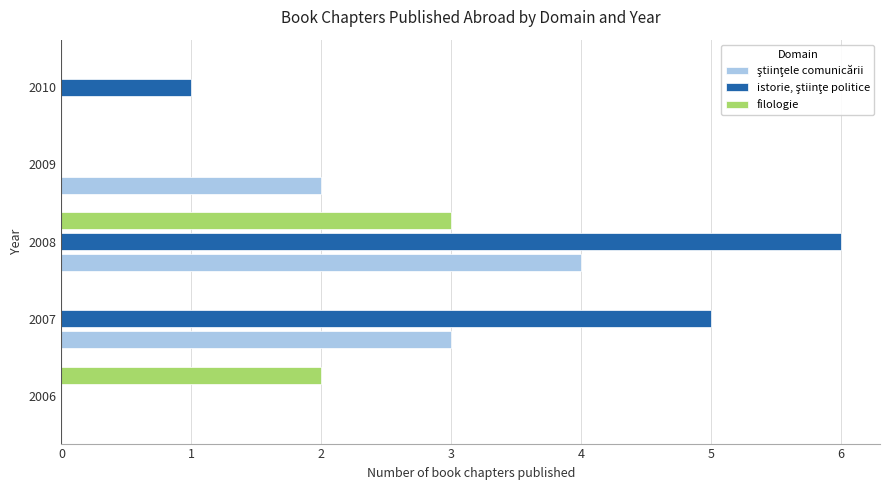

Which category has the highest value in the filologie series?

2008